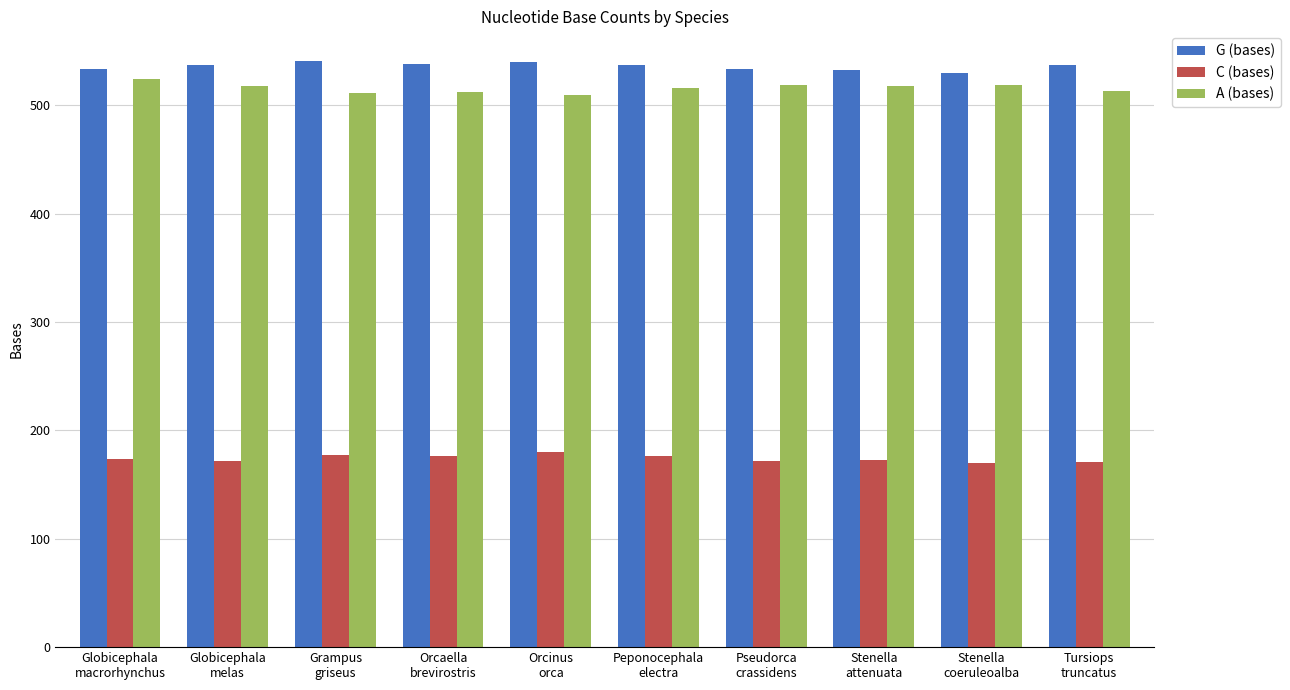

What is the maximum value shown in the chart?

541